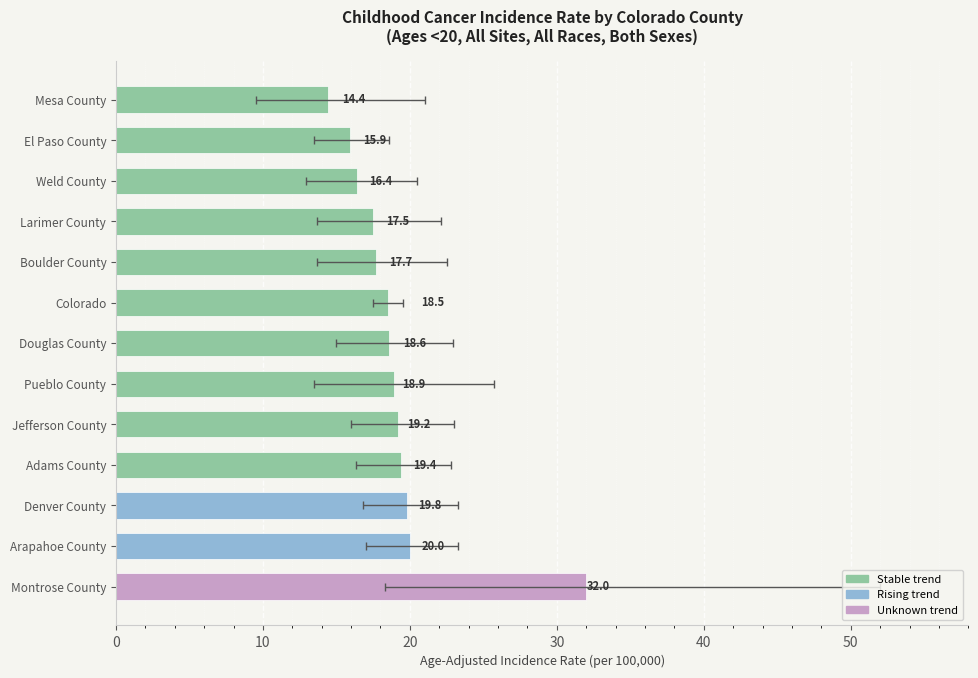

Which has a higher value, Colorado or Jefferson County?

Jefferson County